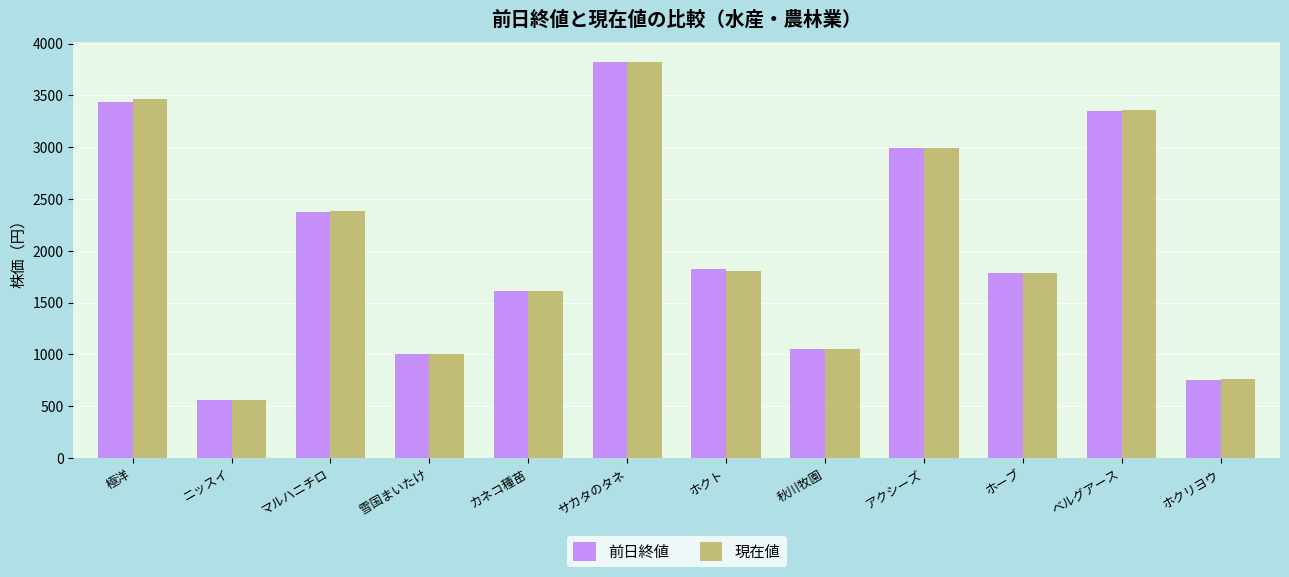

How many data points does each series have?

12